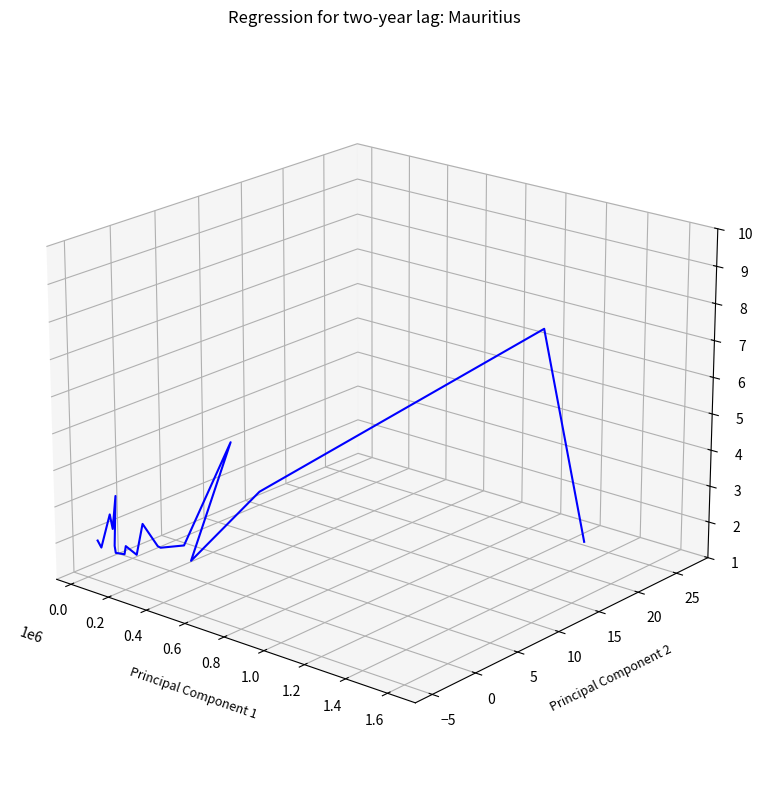

How many categories are shown in the chart?

19